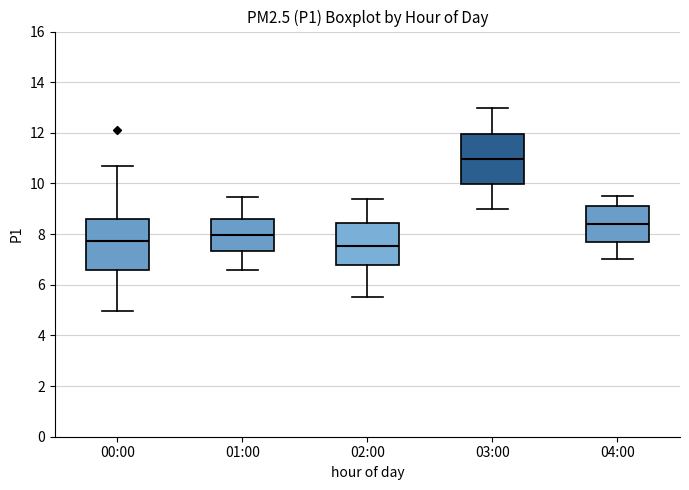

Reading left to right, transcribe this box plot: for each box, give where its median line is, the range the box spans, and where its two whiskers end, as read against the y-axis. The values are not printed on the chart, so give them approximately, as read against the axis.

00:00: median 7.8, box 6.6 to 8.6, whiskers 5.0 to 10.6
01:00: median 8.0, box 7.4 to 8.6, whiskers 6.6 to 9.4
02:00: median 7.6, box 6.8 to 8.4, whiskers 5.6 to 9.4
03:00: median 11.0, box 10.0 to 12.0, whiskers 9.0 to 13.0
04:00: median 8.4, box 7.6 to 9.2, whiskers 7.0 to 9.6